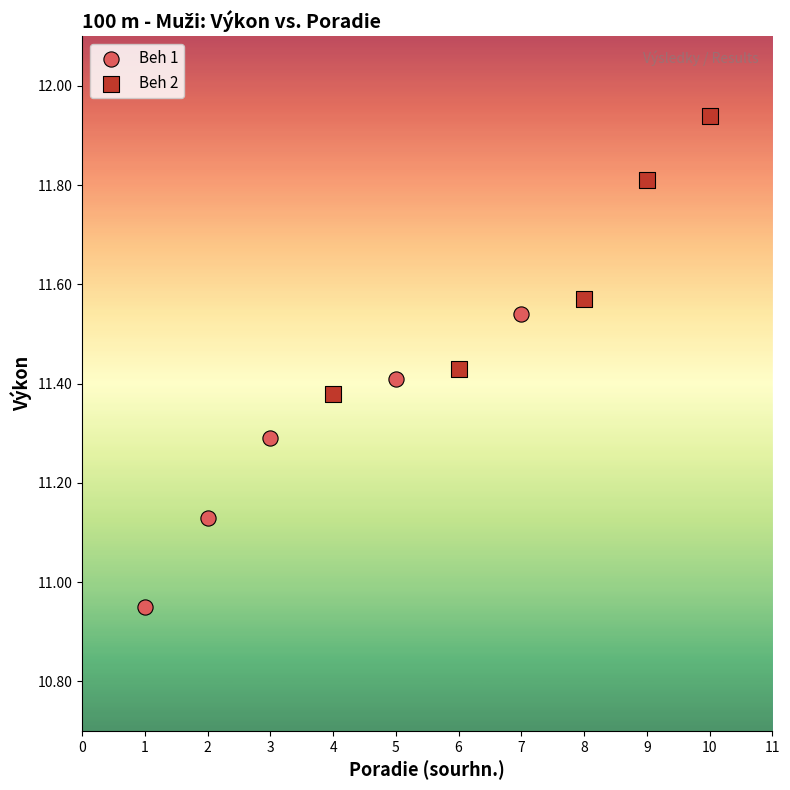

Which series contains the lowest Y value?

Beh 1